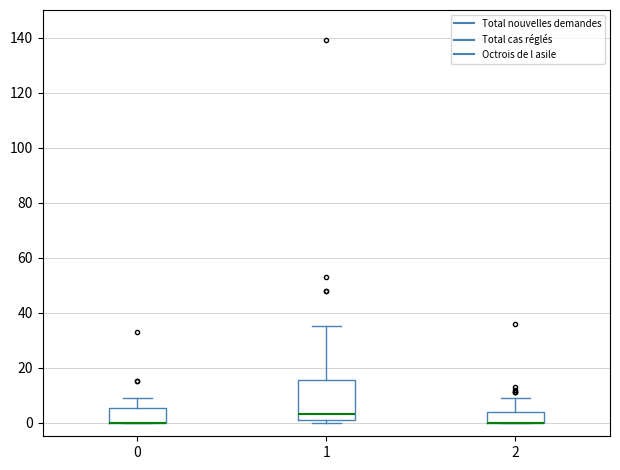

Reading left to right, read every box against the y-axis: the position of its median line, the range the box covers, and the ends of its whiskers. The values are not printed on the chart, so give them approximately, as read against the axis.

0: median 0 (drawn on the box's lower edge), box 0 to 6, whiskers 0 to 10
1: median 4, box 2 to 16, whiskers 0 to 36
2: median 0 (drawn on the box's lower edge), box 0 to 4, whiskers 0 to 10